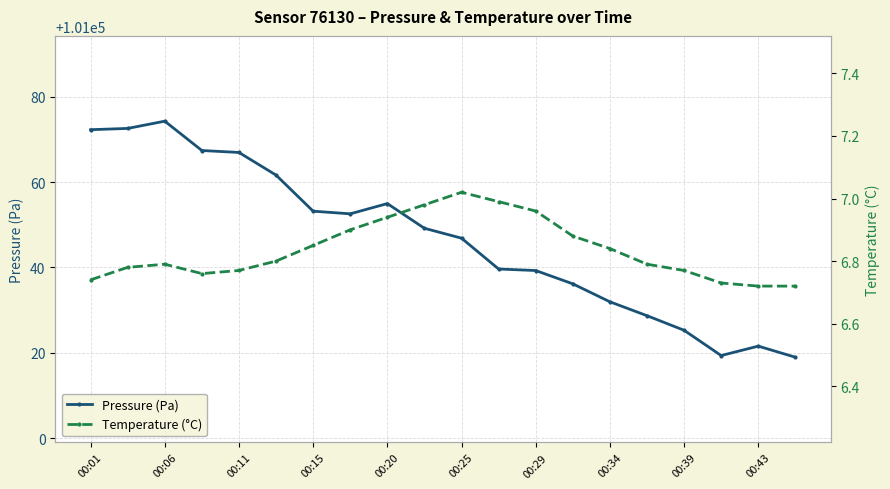

What is the minimum value shown in the chart?

6.7